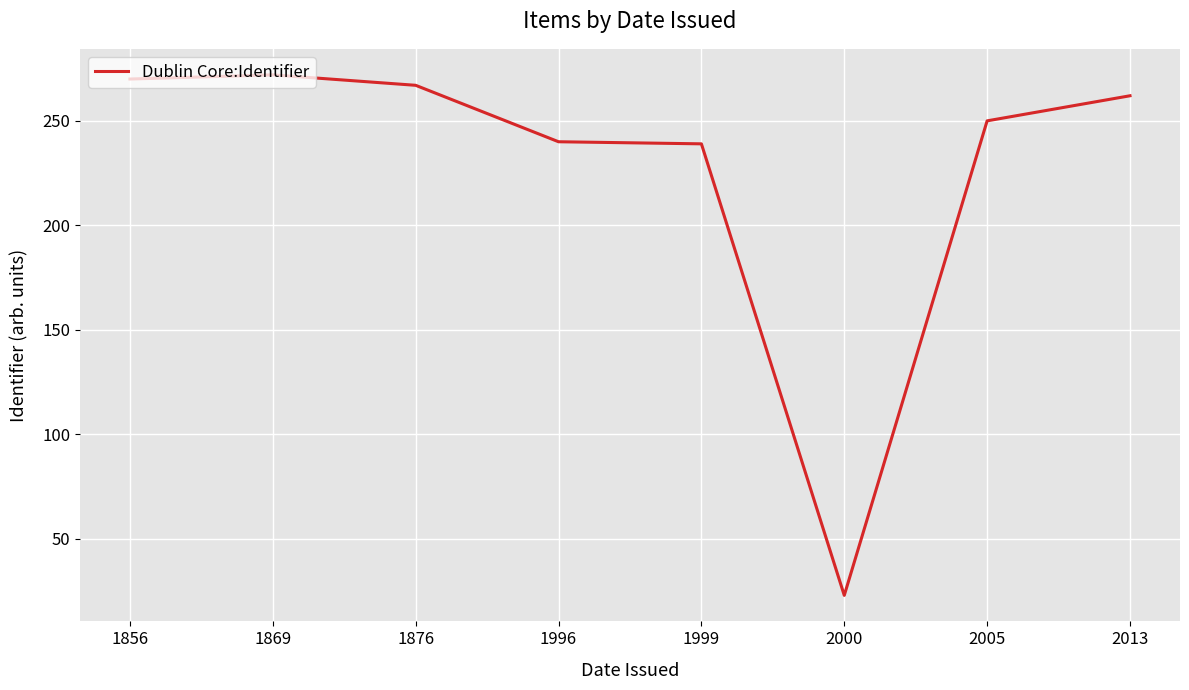

True or false: the data has more than 0 interior local peaks.

True